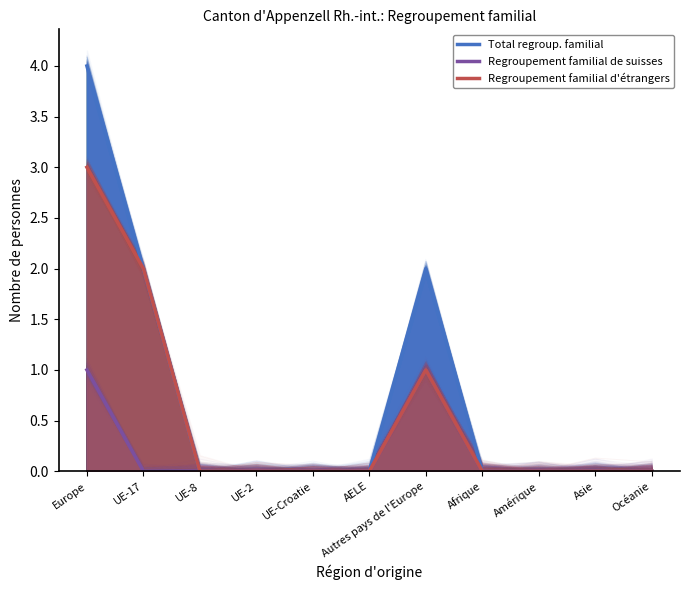

What is the label of the 7th point from the left?

Autres pays de l'Europe